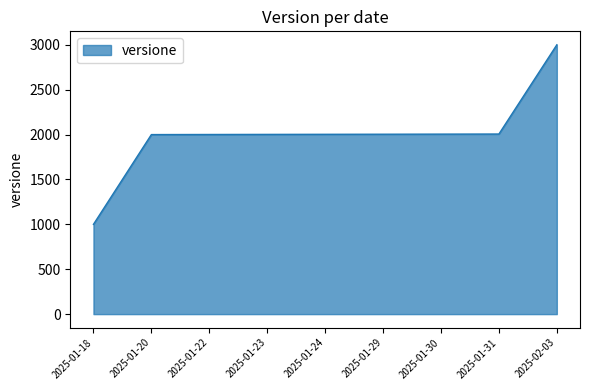

What is the difference between the values at 2025-01-24 and 2025-02-03?

997